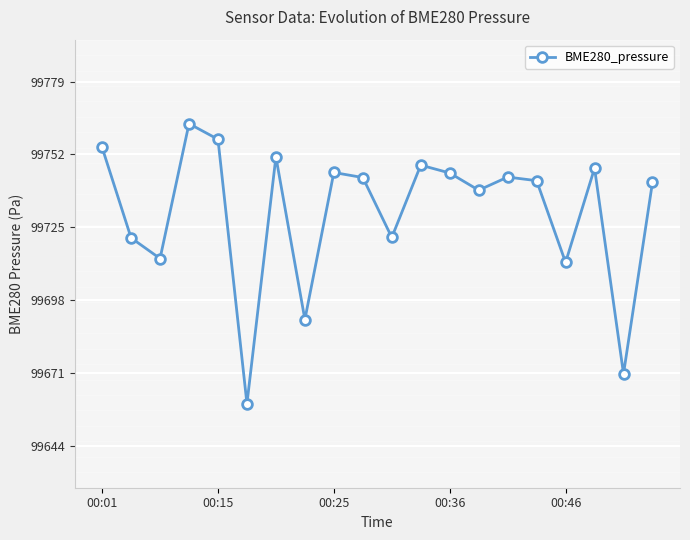

Reading left to right, what are all the values shown in this chart?

99754.2	99720.8	99713.2	99763.1	99757.3	99659.4	99750.8	99690.6	99745.0	99743.1	99721.0	99747.7	99744.8	99738.4	99743.3	99742.0	99711.7	99746.6	99670.5	99741.4